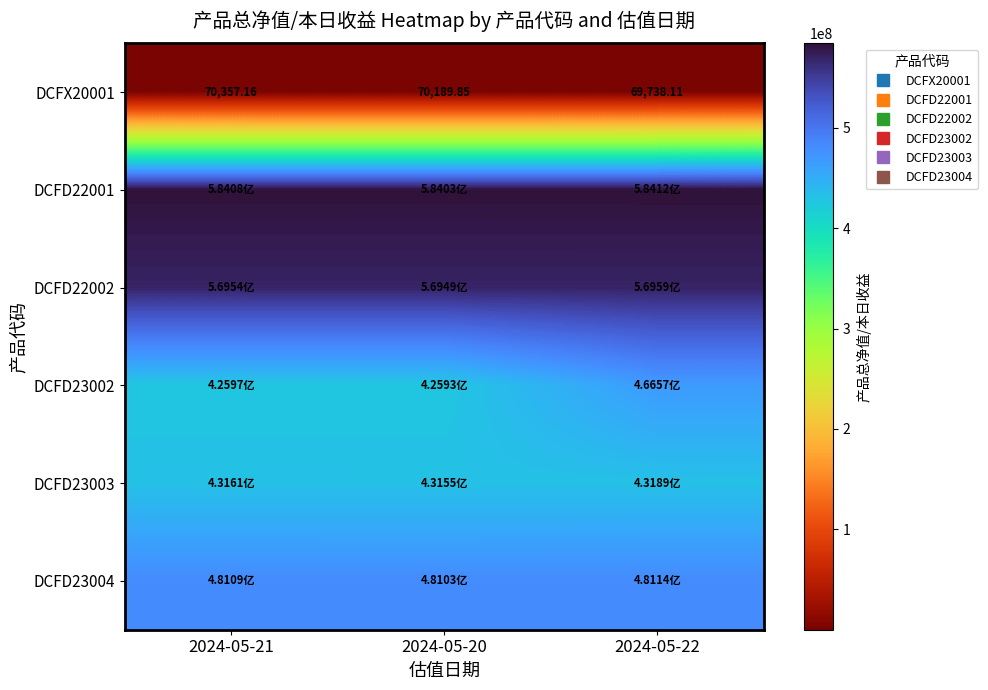

Where is DCFD23002 nearest to the value 446247353?

2024-05-21